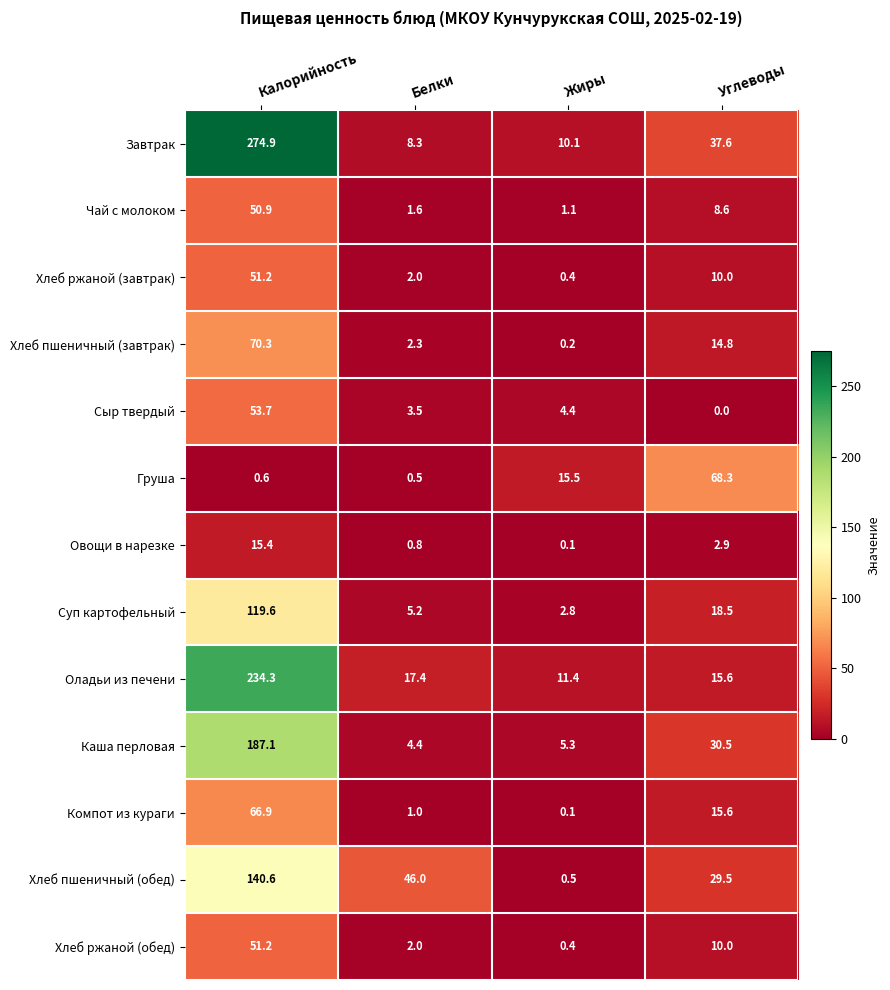

What is the difference between the maximum and minimum values in the Сыр твердый series?

53.7